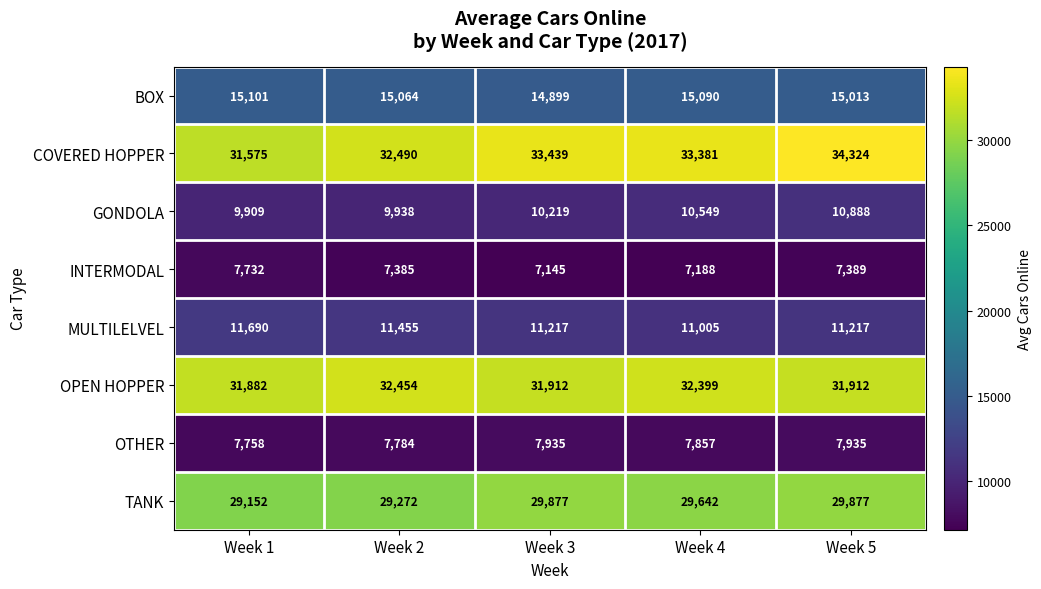

At which category does the chart reach its peak across all series?

Week 5